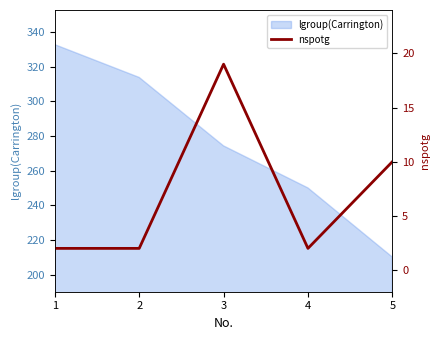

What is the difference between the maximum and minimum values?

17